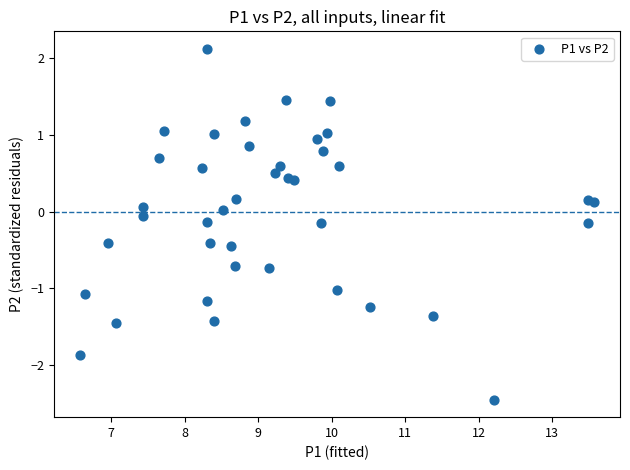

What is the range of X values (max minus min)?

7.0